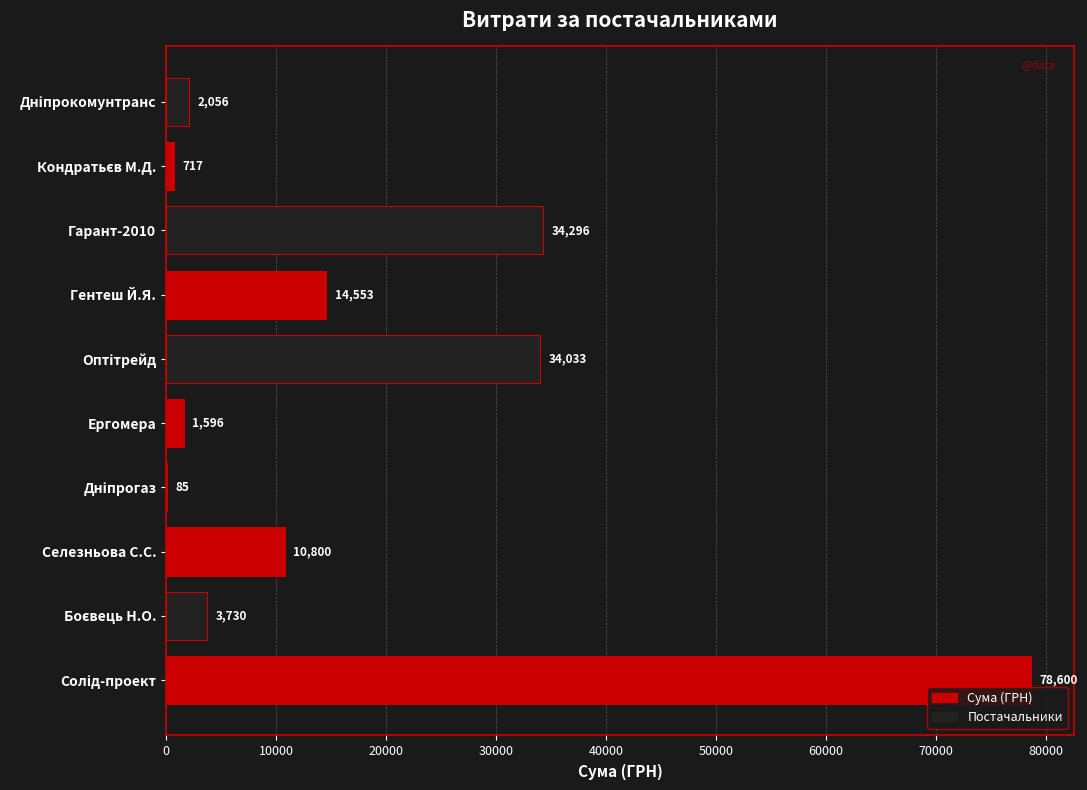

At which label is the value closest to 39342?

Гарант-2010